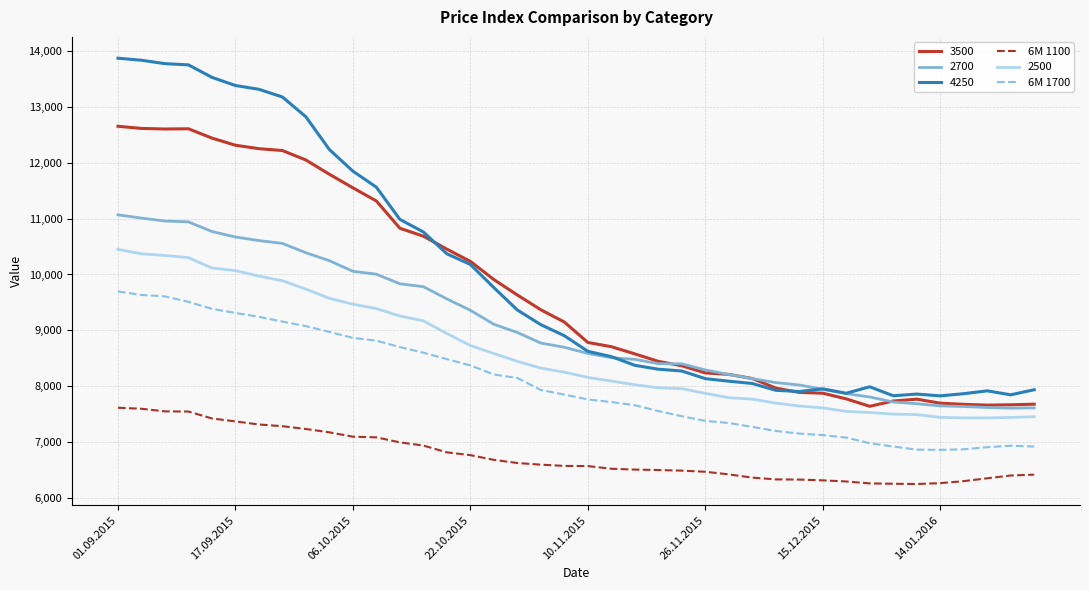

True or false: 6M 1700 and 6M 1100 intersect in this chart.

False